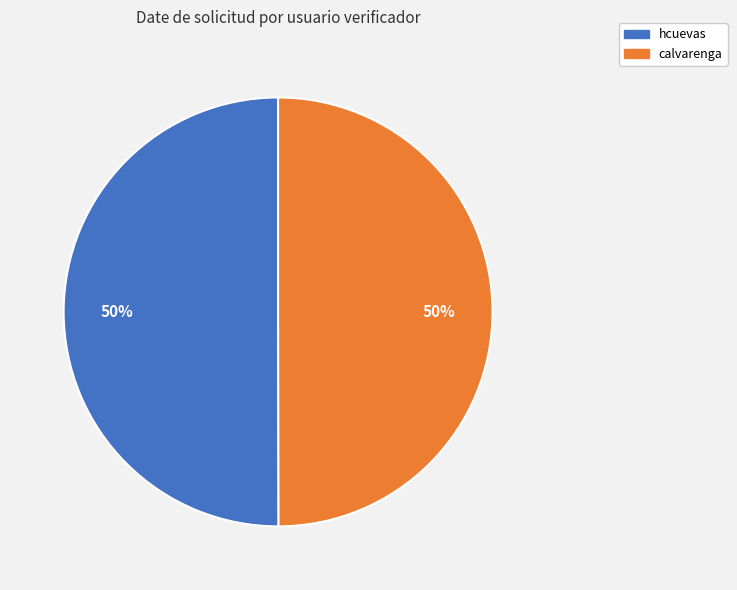

To the nearest percent, what portion does hcuevas represent?

50%